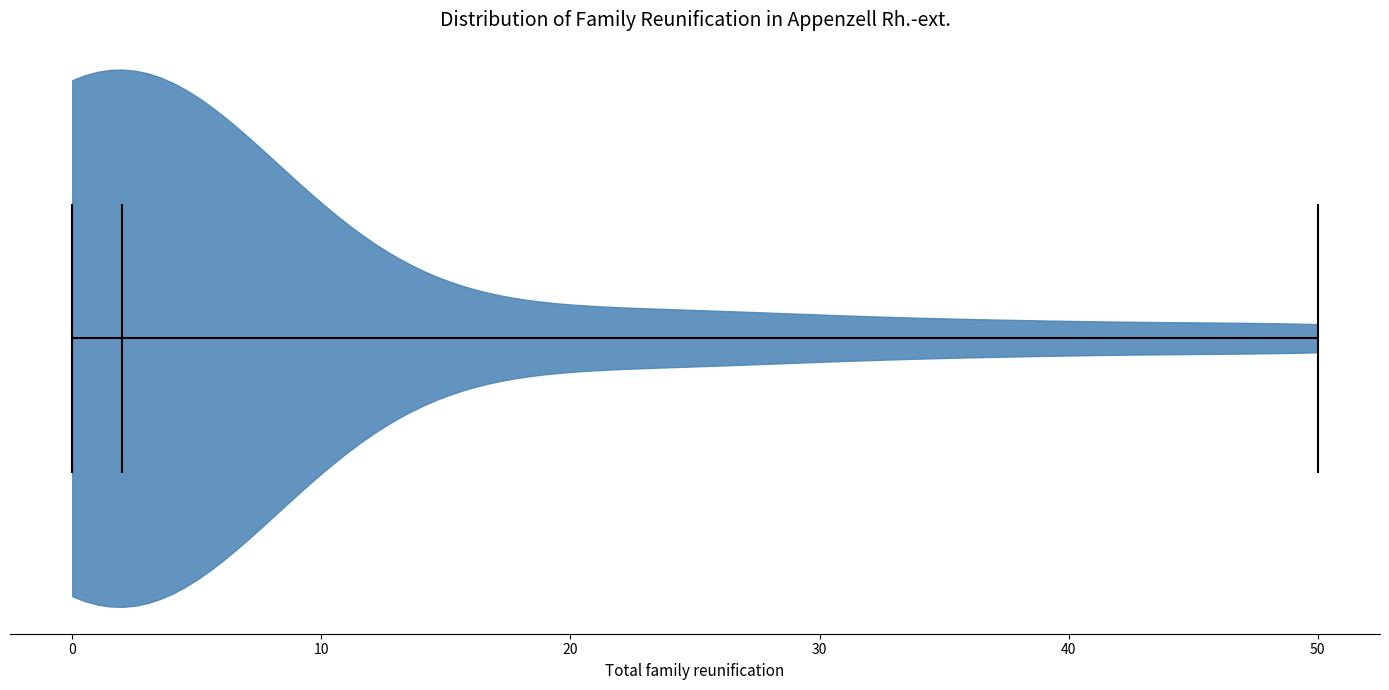

Where does the median line of the violin sit on the x-axis? The values are not printed on the chart, so give them approximately, as read against the axis.

2